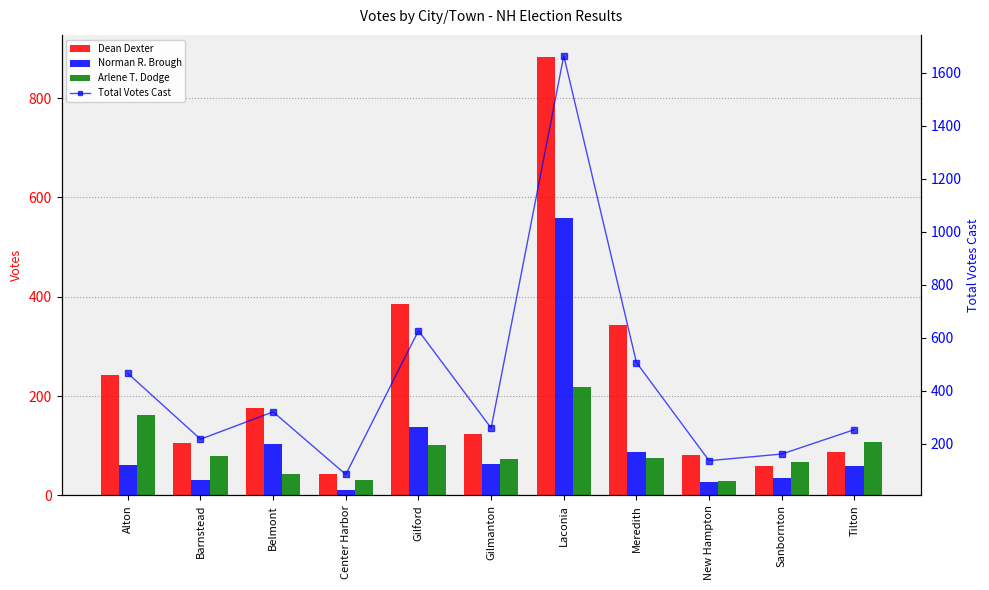

Rank the categories by Total Votes Cast value from lowest to highest.

Center Harbor, New Hampton, Sanbornton, Barnstead, Tilton, Gilmanton, Belmont, Alton, Meredith, Gilford, Laconia